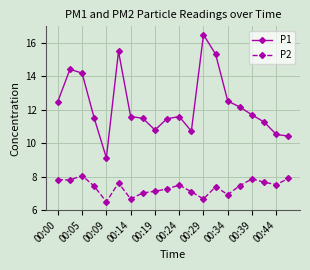

True or false: P2 and P1 intersect in this chart.

False